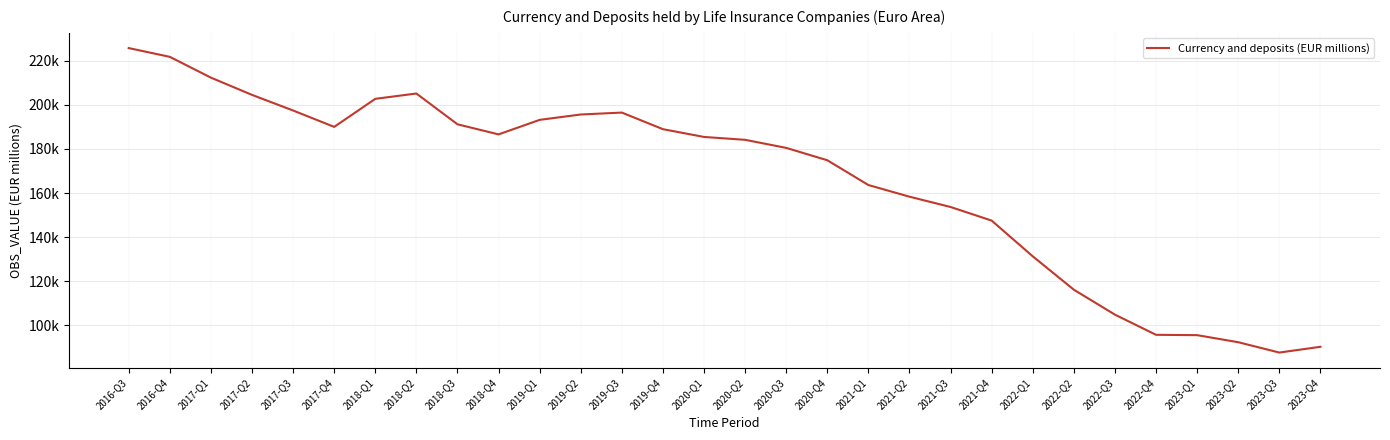

What is the value of the 14th point from the left?

188942.0